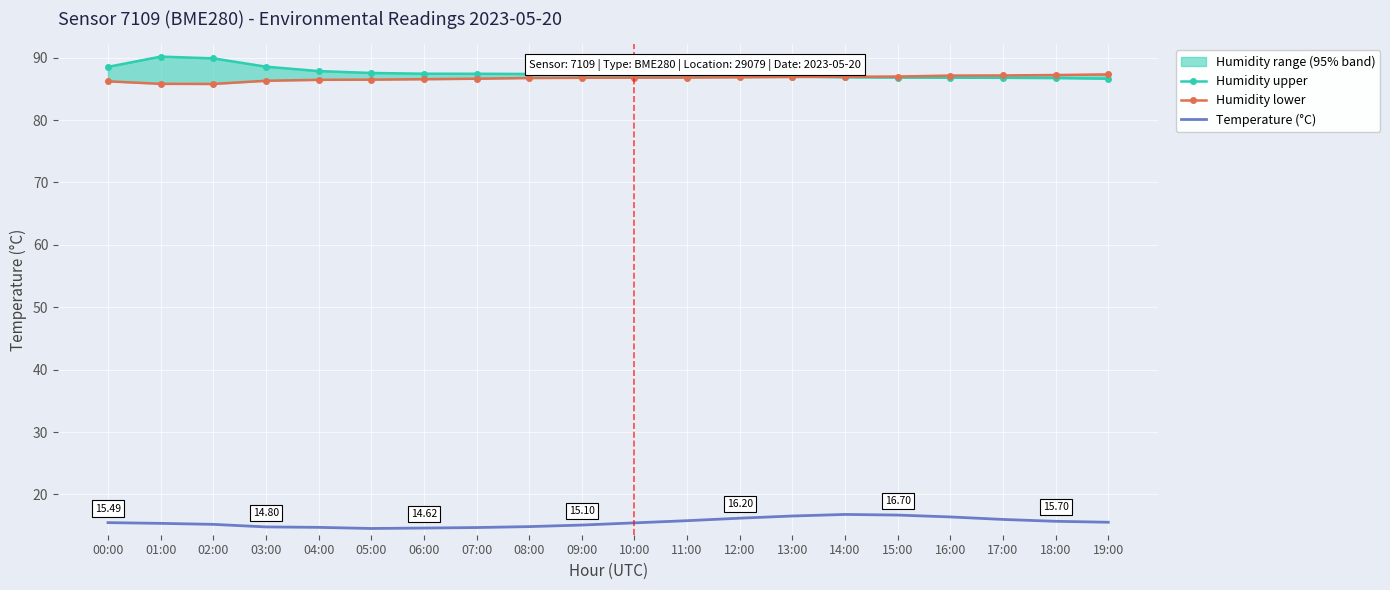

Where is the first local maximum for Humidity upper?

01:00